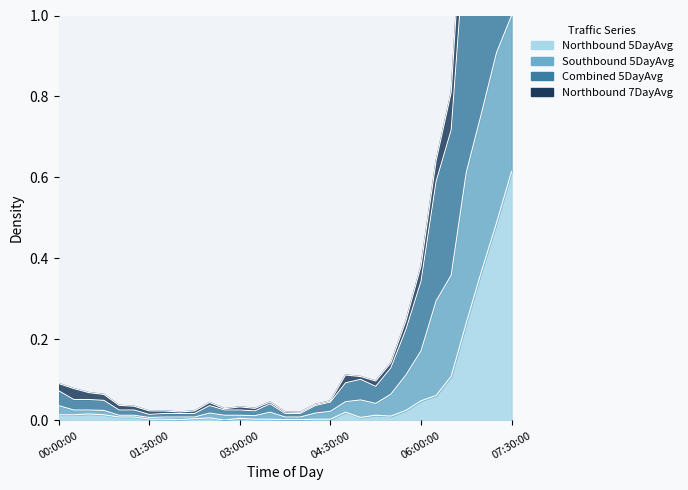

How many interior local peaks does the Combined 5DayAvg series have?

3